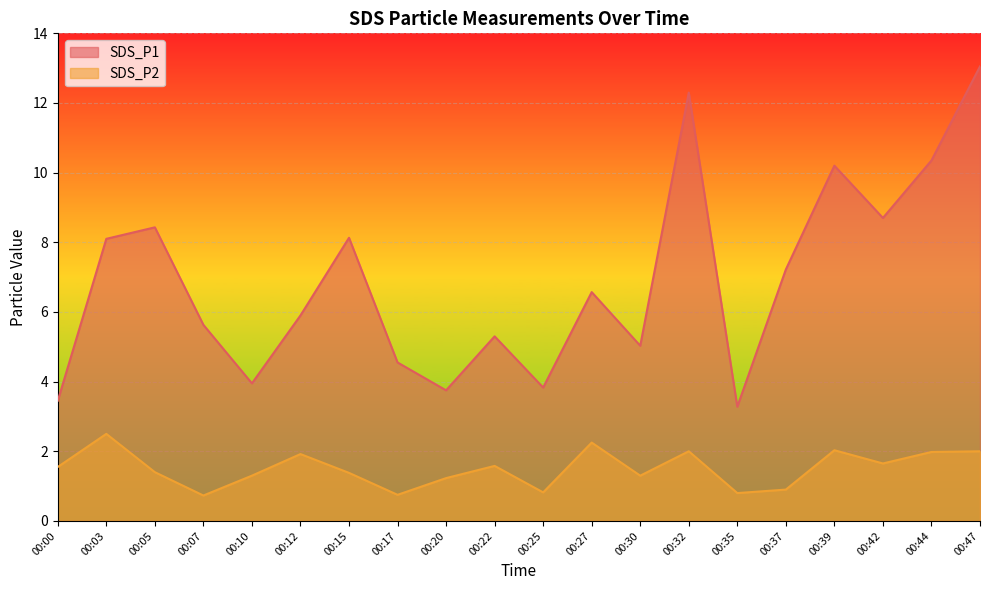

What is the difference between the highest and lowest values at 00:22?

3.7